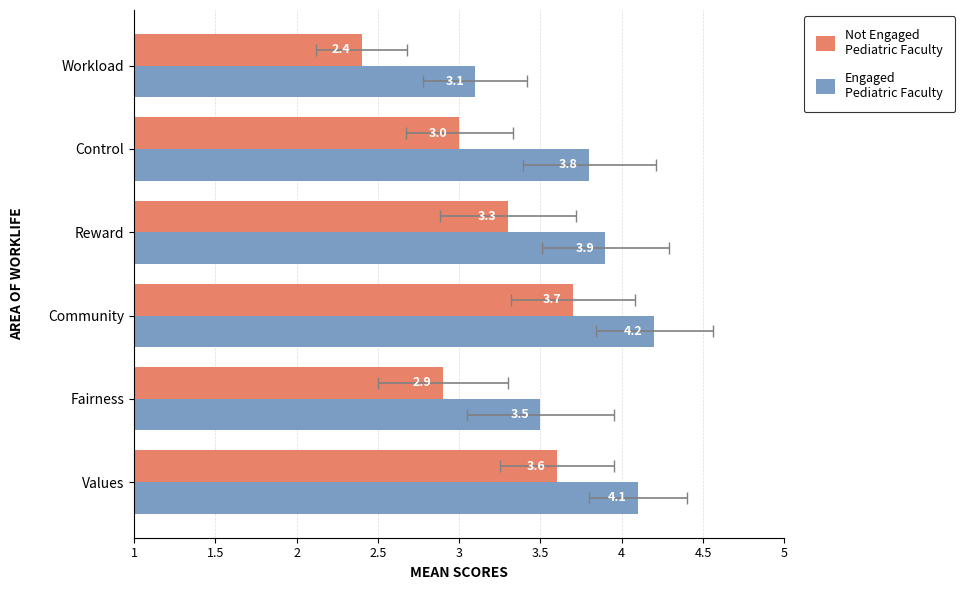

True or false: Not Engaged
Pediatric Faculty has a value of 5.1 at Reward.

False